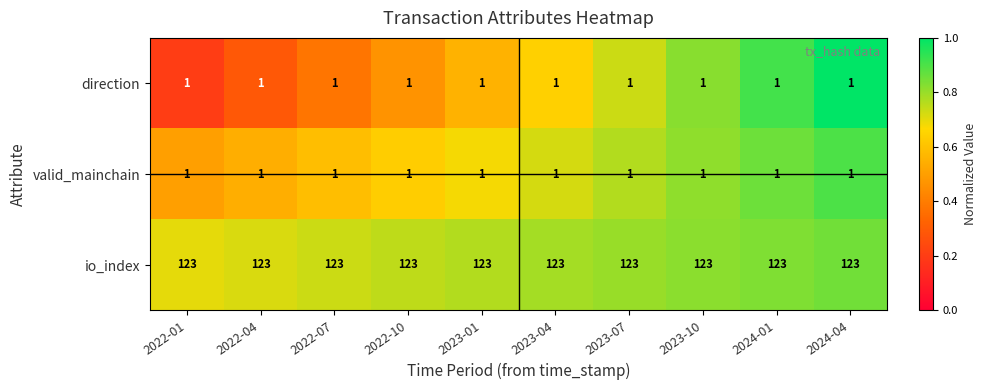

Which series has the largest total across all categories?

io_index